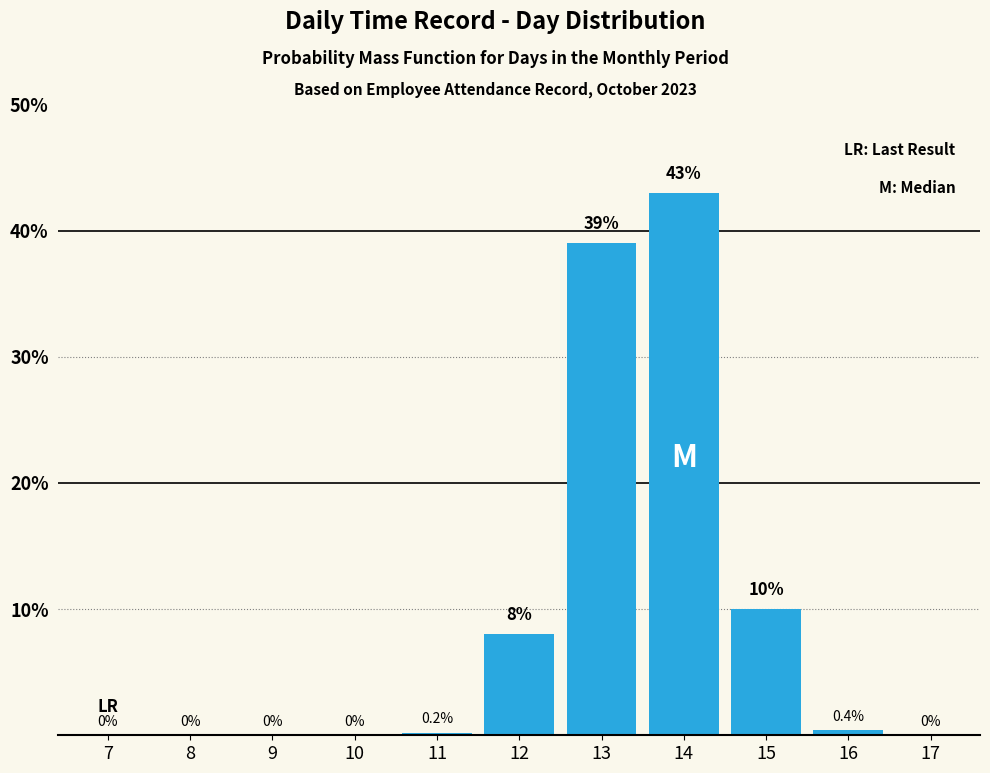

Reading right to left, extract all data points from this chart.

17=0.0	16=0.4	15=10.0	14=43.0	13=39.0	12=8.0	11=0.2	10=0.0	9=0.0	8=0.0	7=0.0